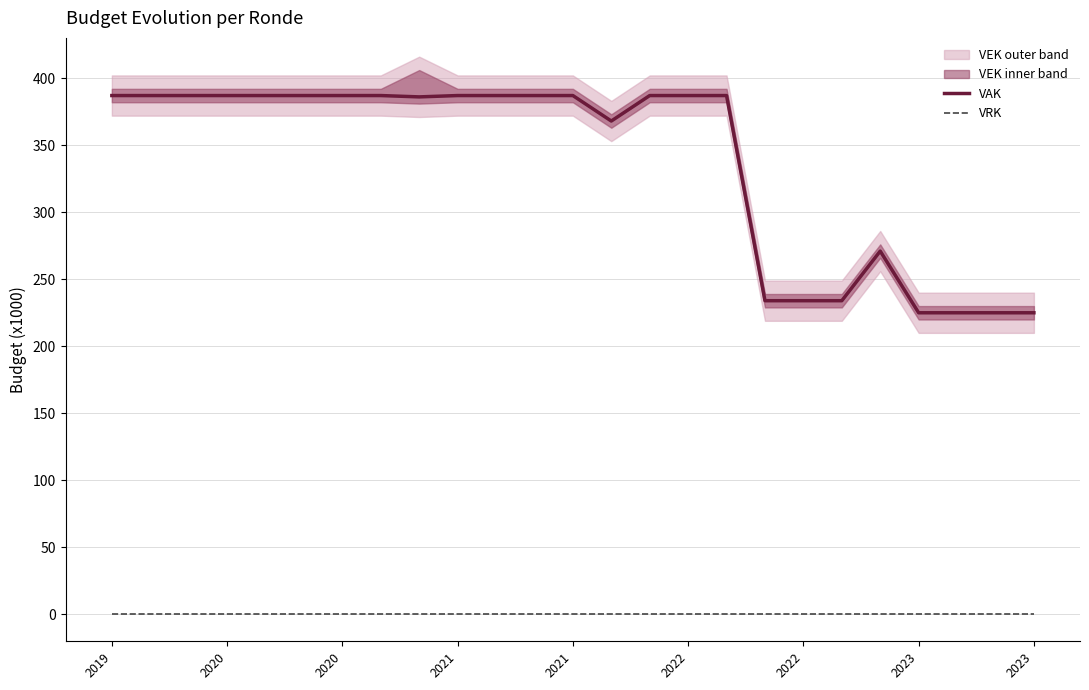

True or false: VRK has more than 2 points higher than both neighbors.

False